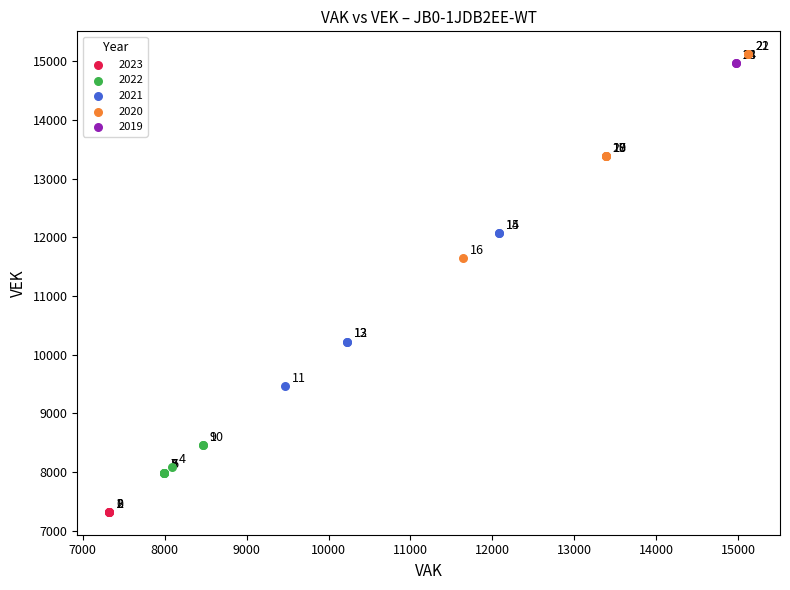

What are all the series names shown in the legend?

2023, 2022, 2021, 2020, 2019